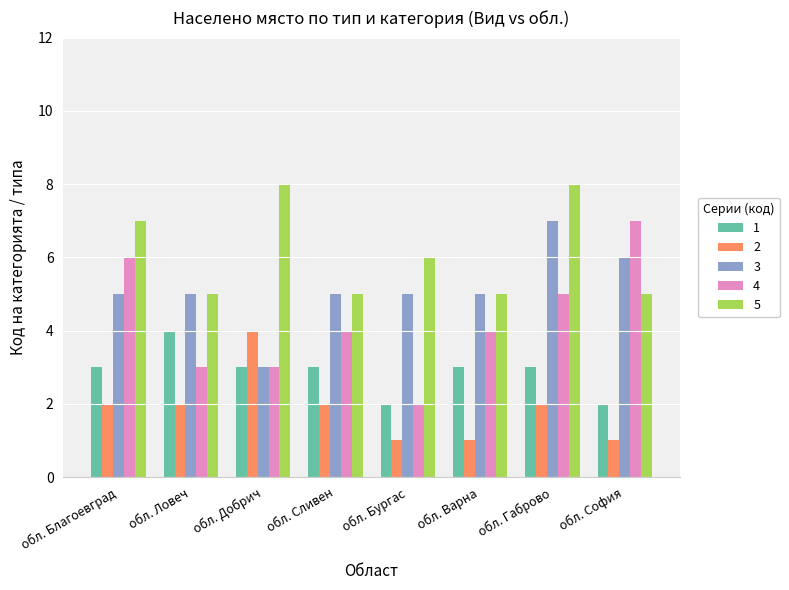

What is the total value across all series at обл. Ловеч?

19